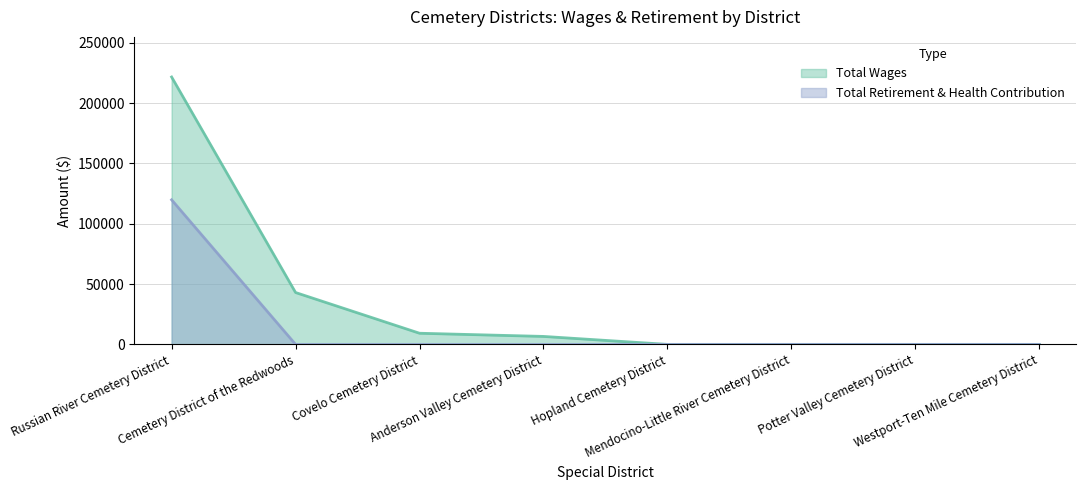

Does the chart display data point markers on the line(s)?

No